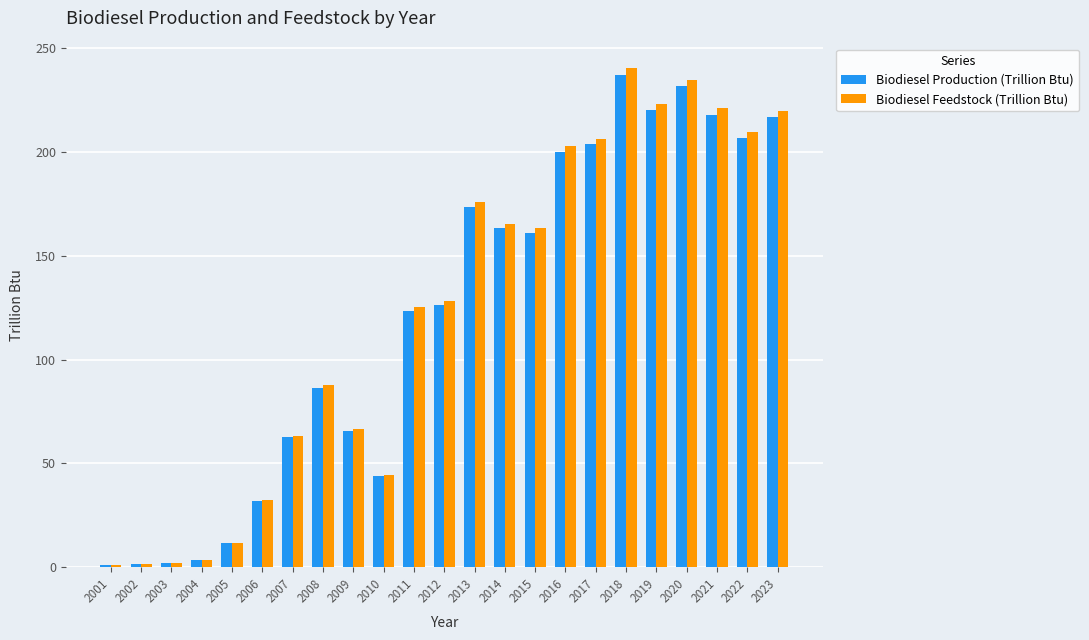

Which series has the widest spread of values?

Biodiesel Feedstock (Trillion Btu)